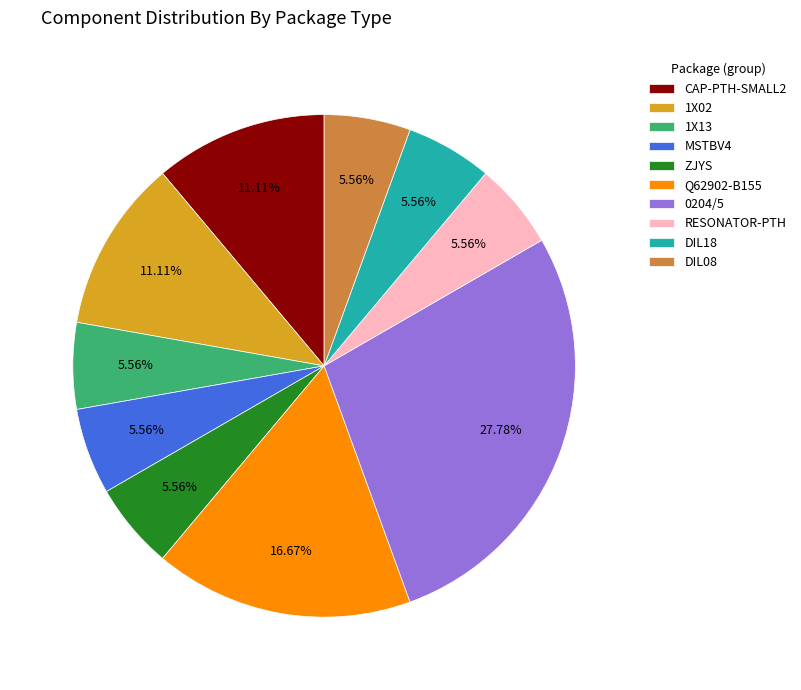

What is the ratio of the value at MSTBV4 to the value at ZJYS?

1.0